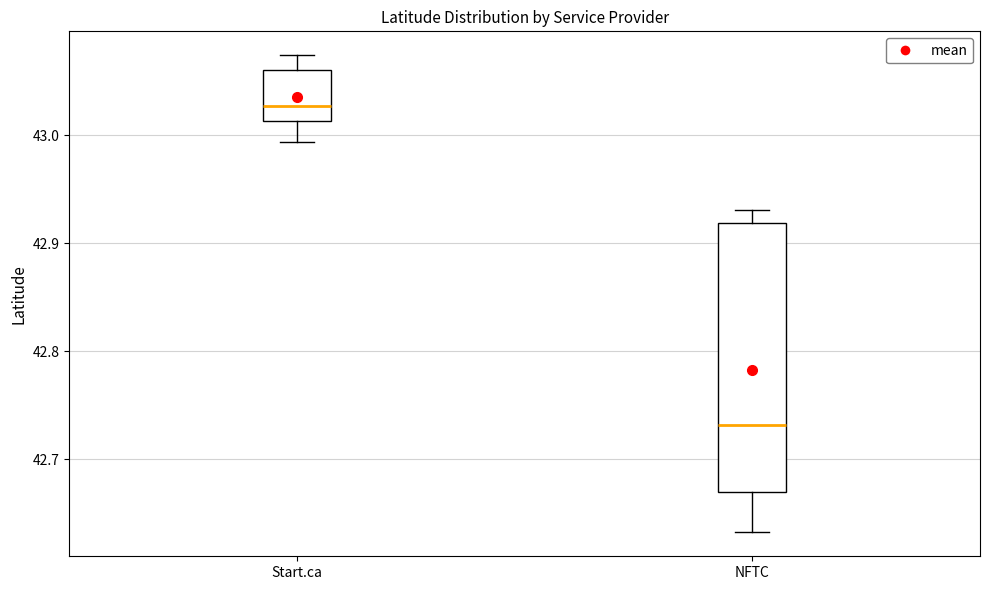

Where does the upper whisker of the box for Start.ca end on the y-axis? The values are not printed on the chart, so give them approximately, as read against the axis.

43.07